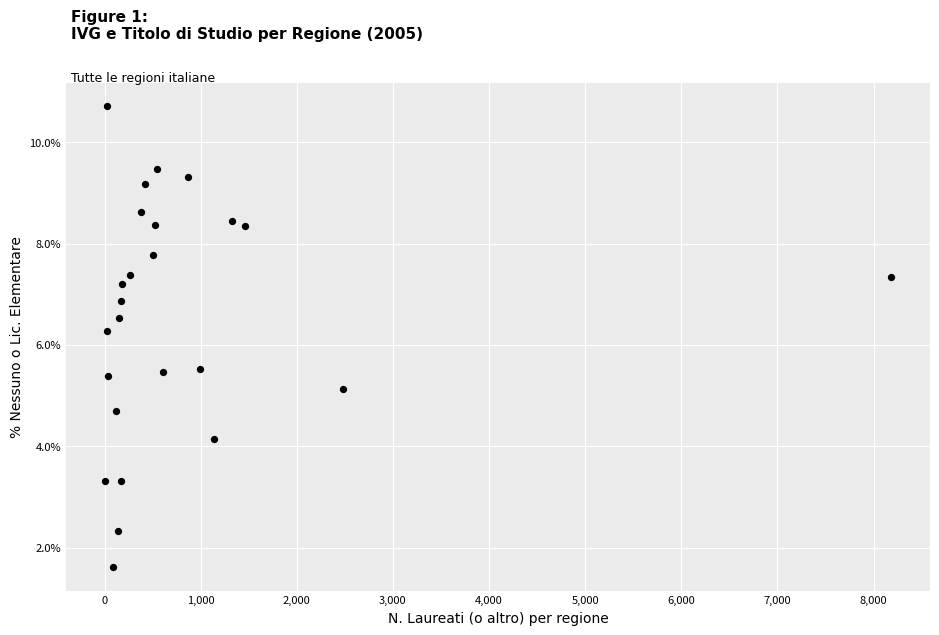

What Y value in the scatter plot is closest to 6?

6.3